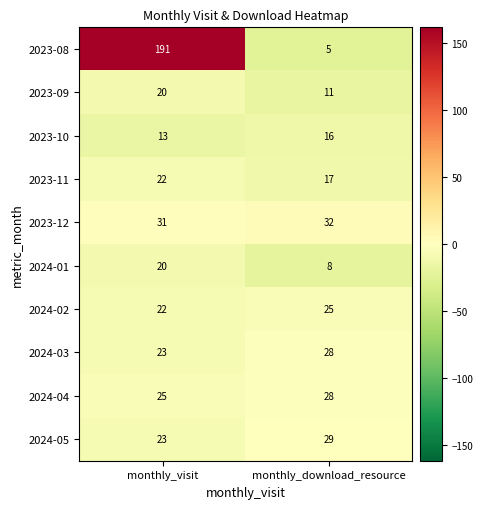

At which label is 2024-02 closest to 23?

monthly_visit